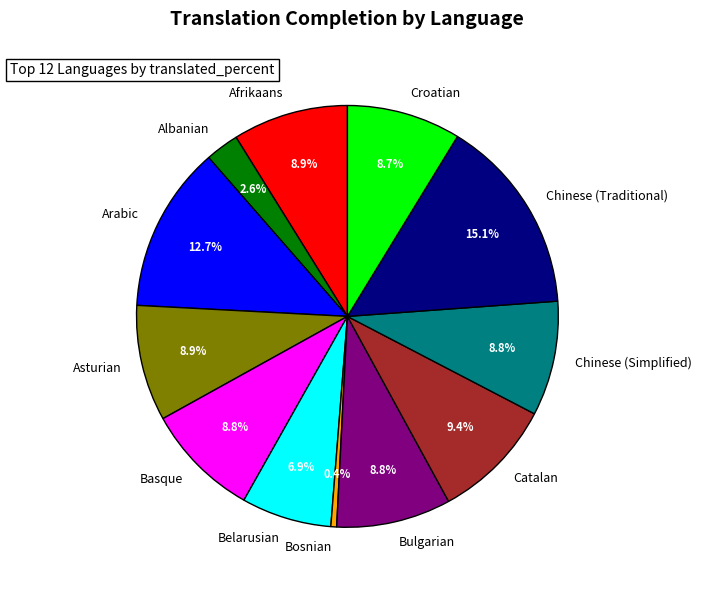

Is Chinese (Traditional) the majority of the pie?

No